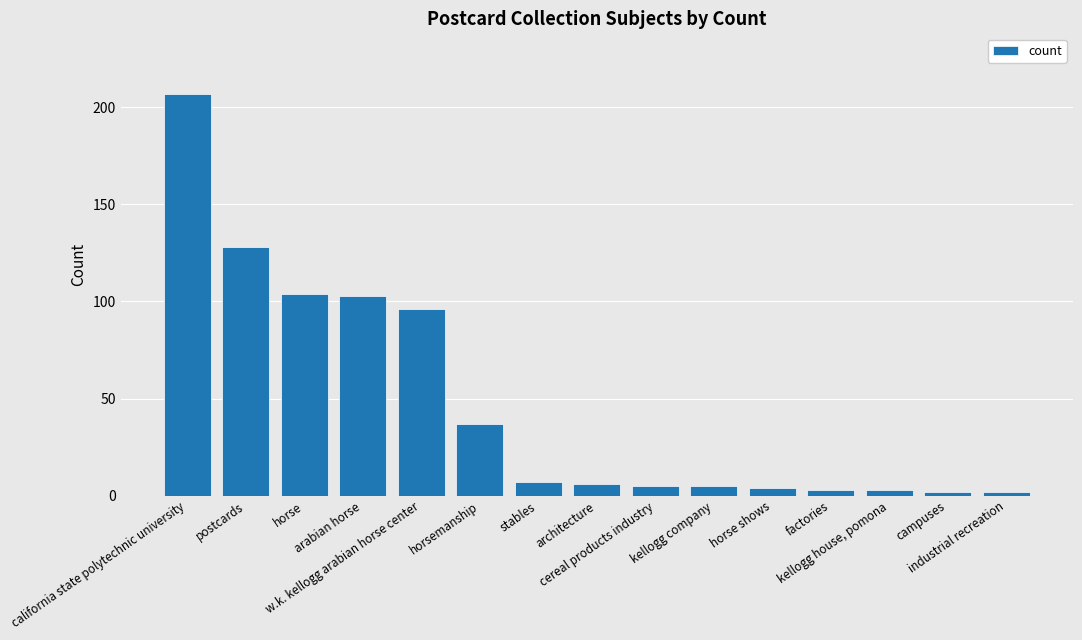

The chart shows a value of 57 at w.k. kellogg arabian horse center. True or false?

False